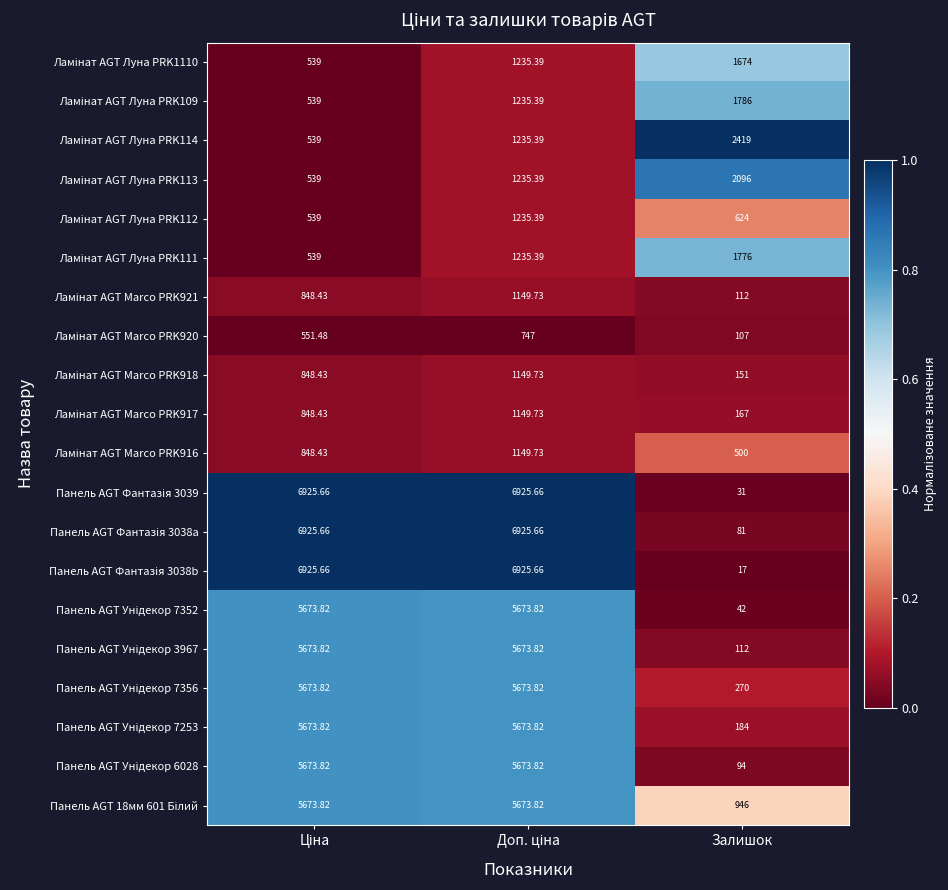

How many data points does each series have?

3